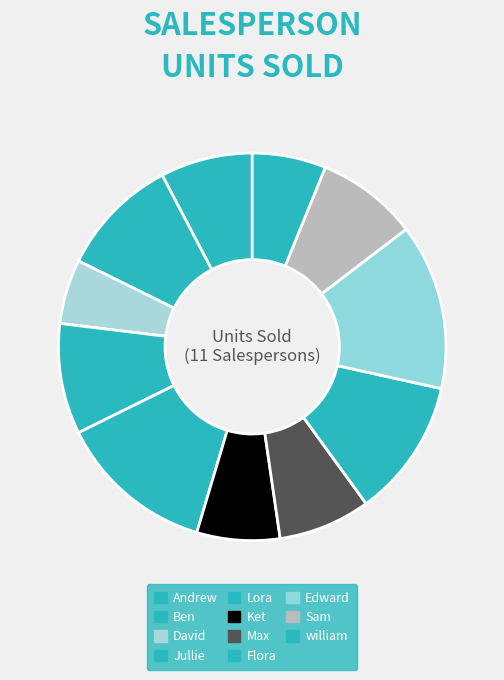

How many slices are in this pie chart?

11